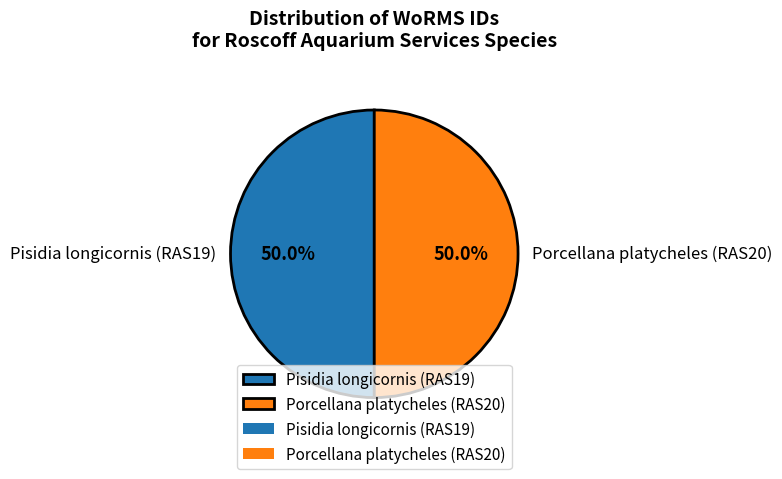

To the nearest percent, what portion does Pisidia longicornis (RAS19) represent?

50%